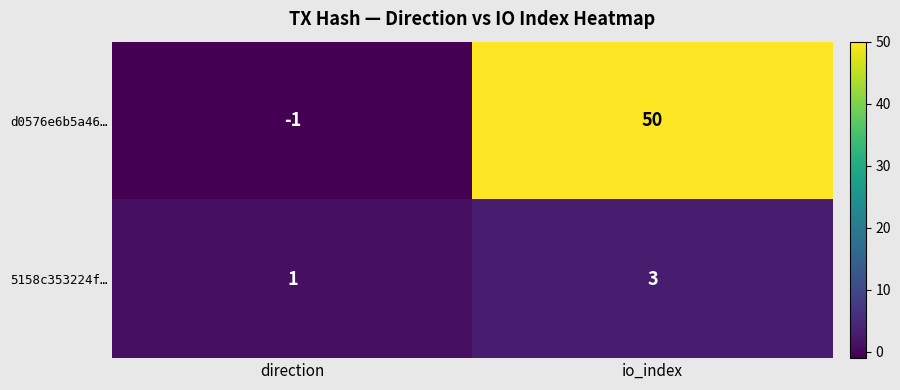

How many data points in d0576e6b5a46… are less than 50?

1